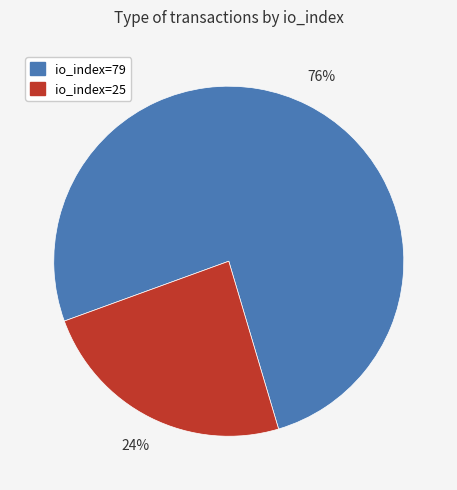

Which category has the biggest portion of the pie?

io_index=79